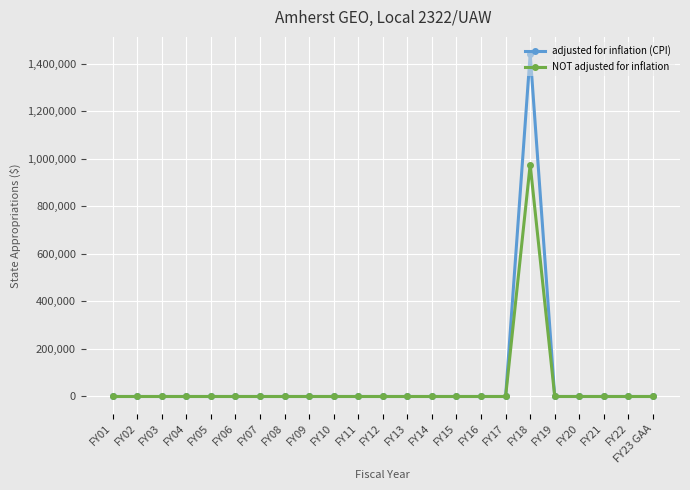

What is the average value of the adjusted for inflation (CPI) series?

62646